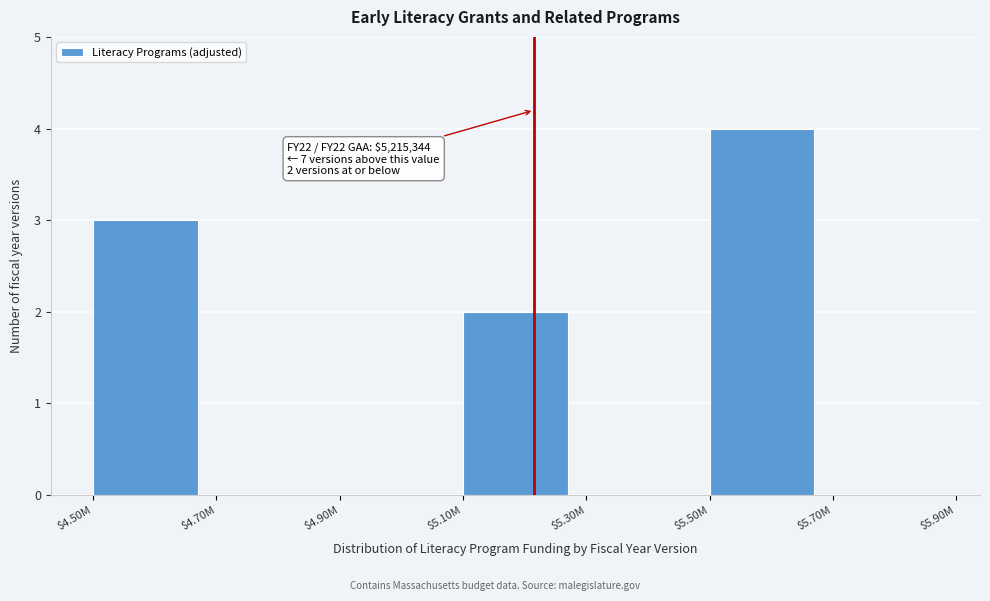

True or false: the data shows 3 at $4.50M.

True